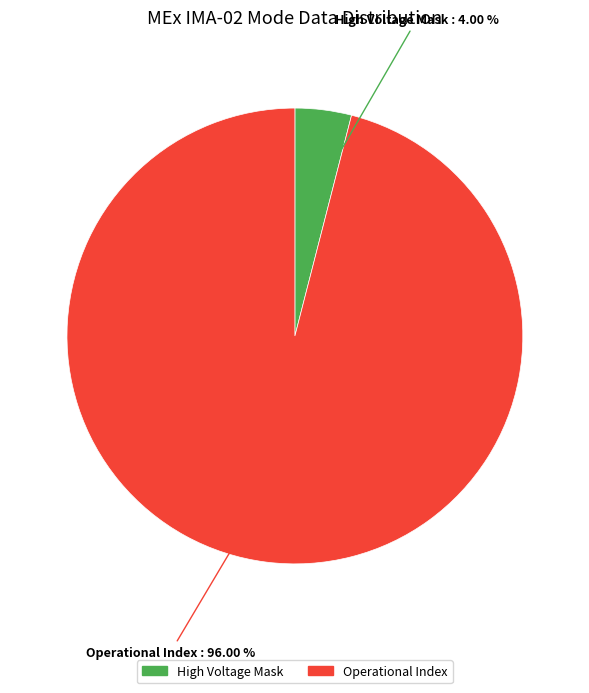

Is there any slice that represents more than half of the pie?

Yes